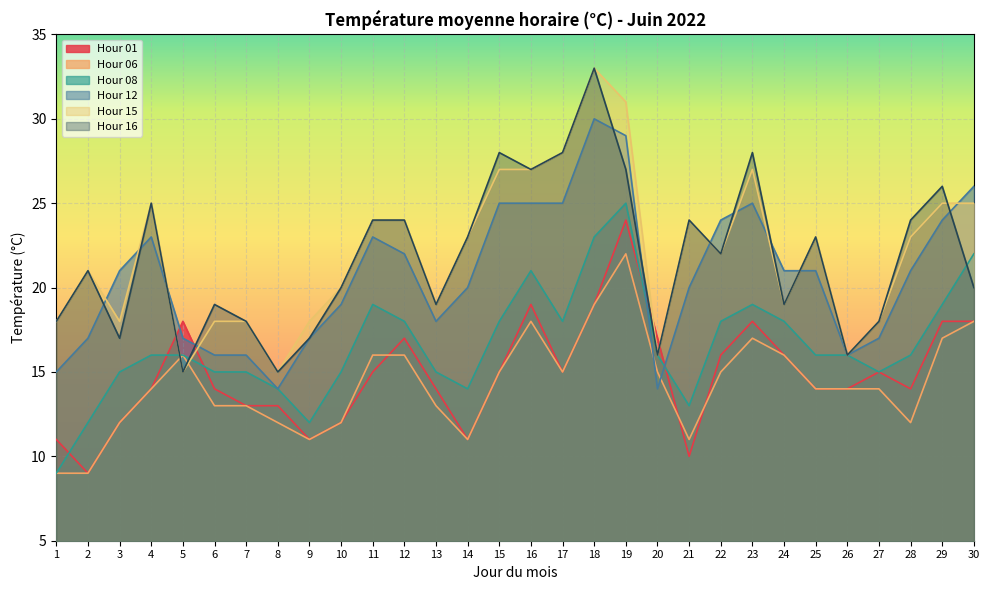

Where does the Hour 15 series first go above 23?

4